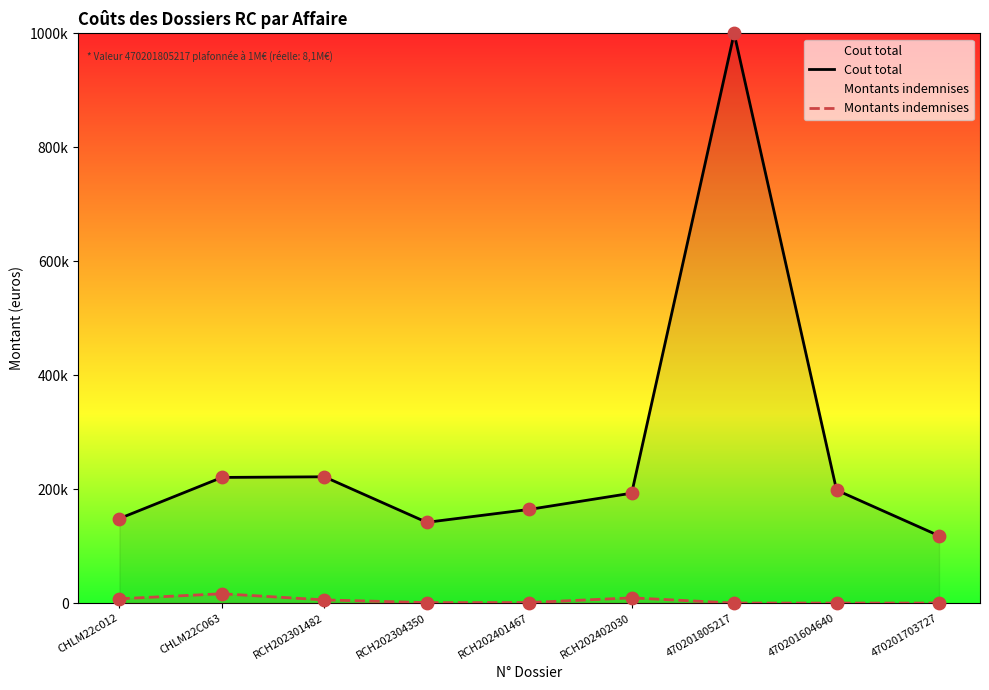

Which series has the largest Y range (max minus min)?

Cout total